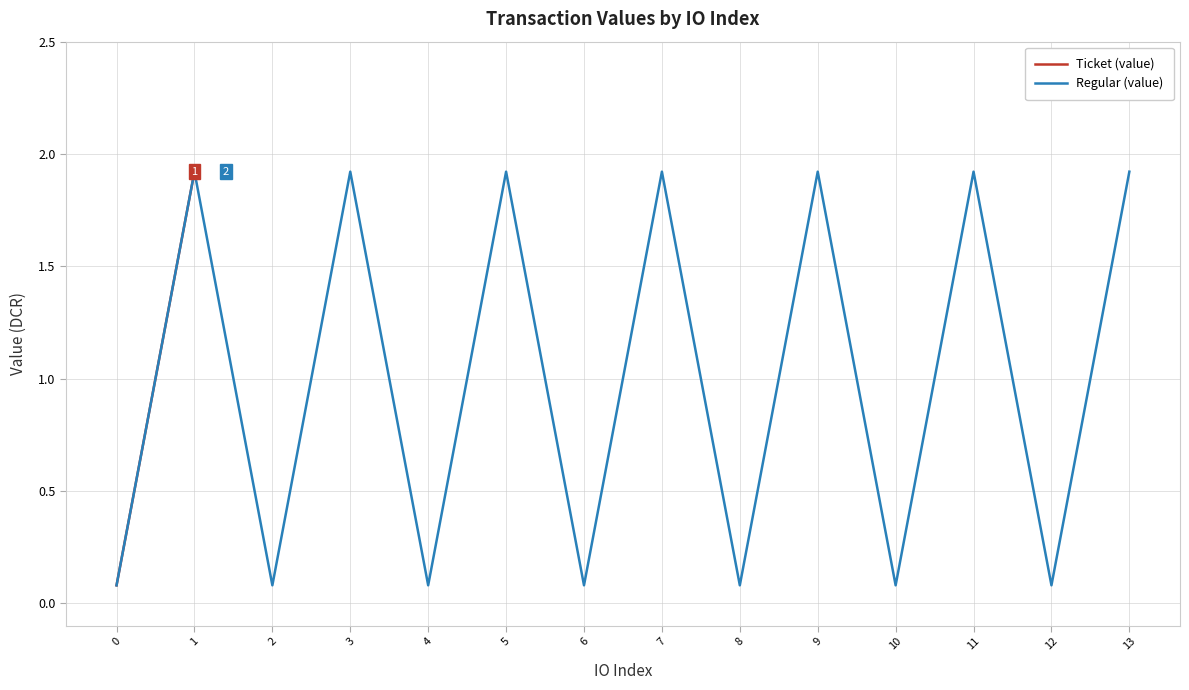

The value of Regular (value) at 12 is 0.1. True or false?

True